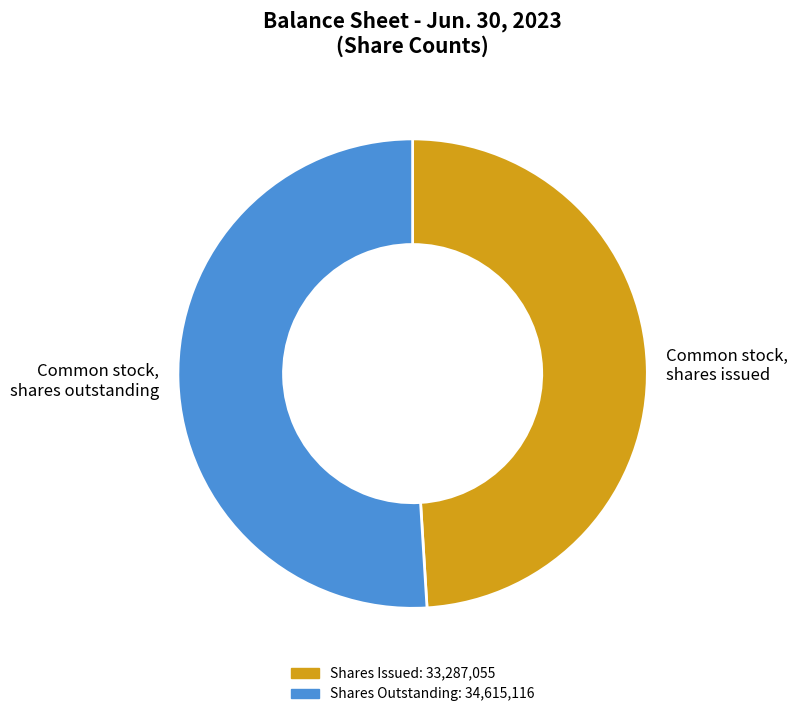

Is there any slice that represents more than half of the pie?

Yes